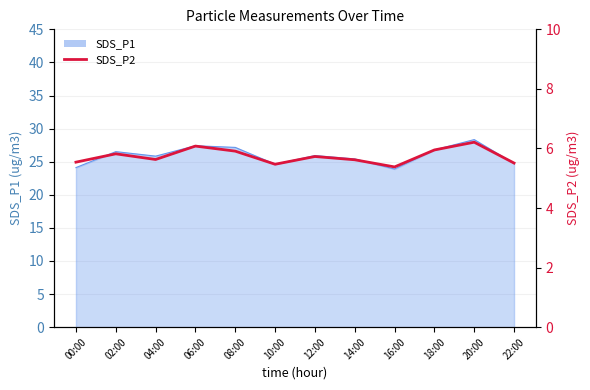

Reading left to right, what are all the values shown in this chart?

00:00=5.5	02:00=5.8	04:00=5.6	06:00=6.1	08:00=5.9	10:00=5.5	12:00=5.7	14:00=5.6	16:00=5.4	18:00=6.0	20:00=6.2	22:00=5.5